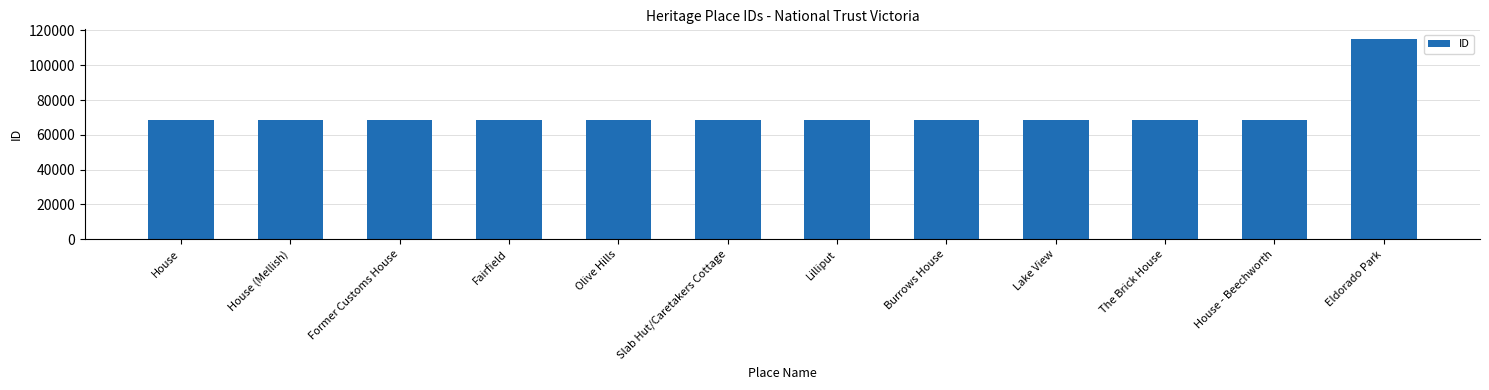

What value does the data have at The Brick House?

68742